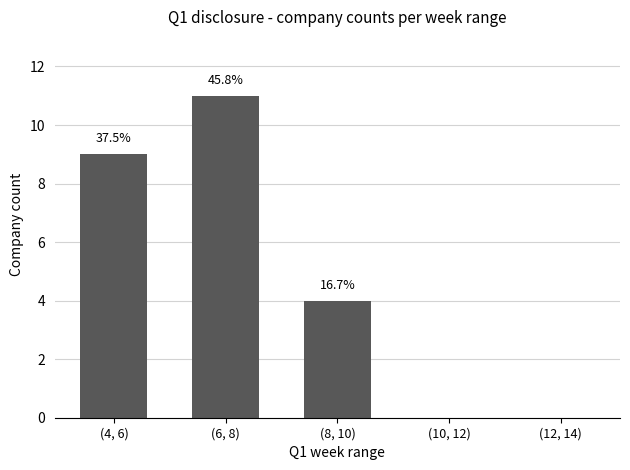

What is the difference between the maximum and second lowest values?

11